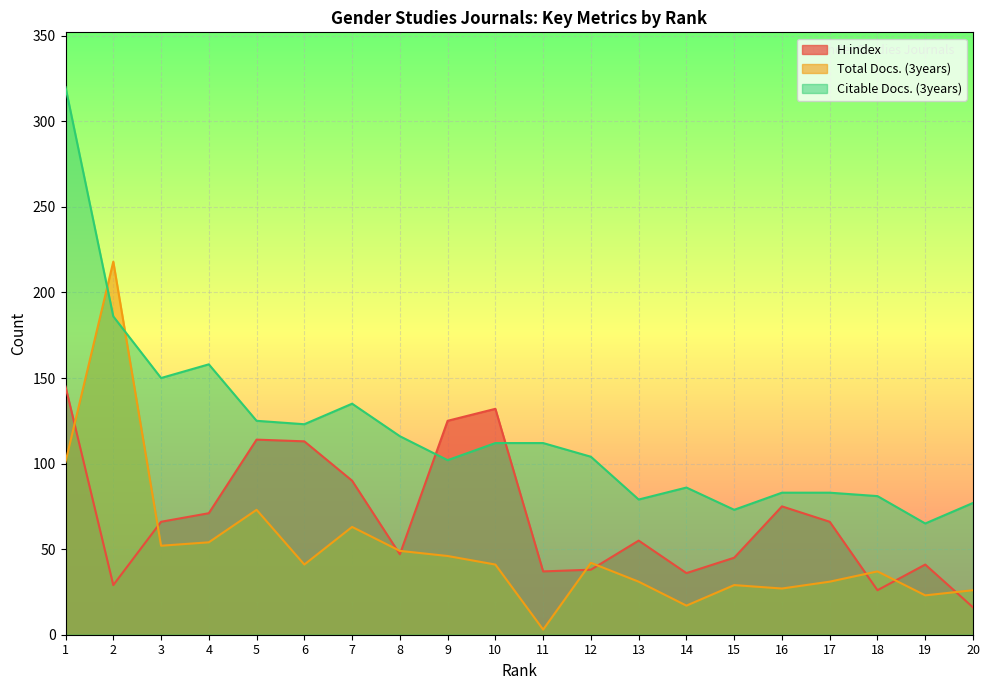

List the series in order of their overall mean, lowest first.

Total Docs. (3years), H index, Citable Docs. (3years)